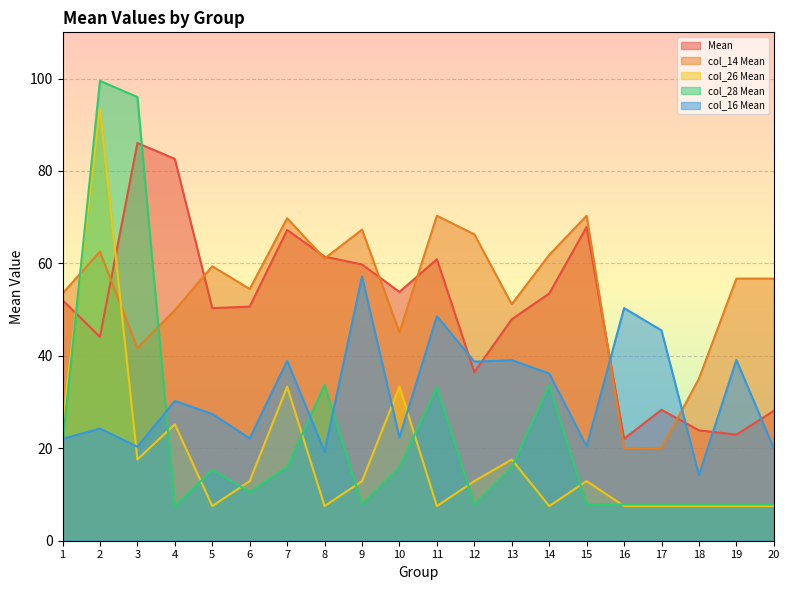

At how many categories does at least one series exceed 57?

11